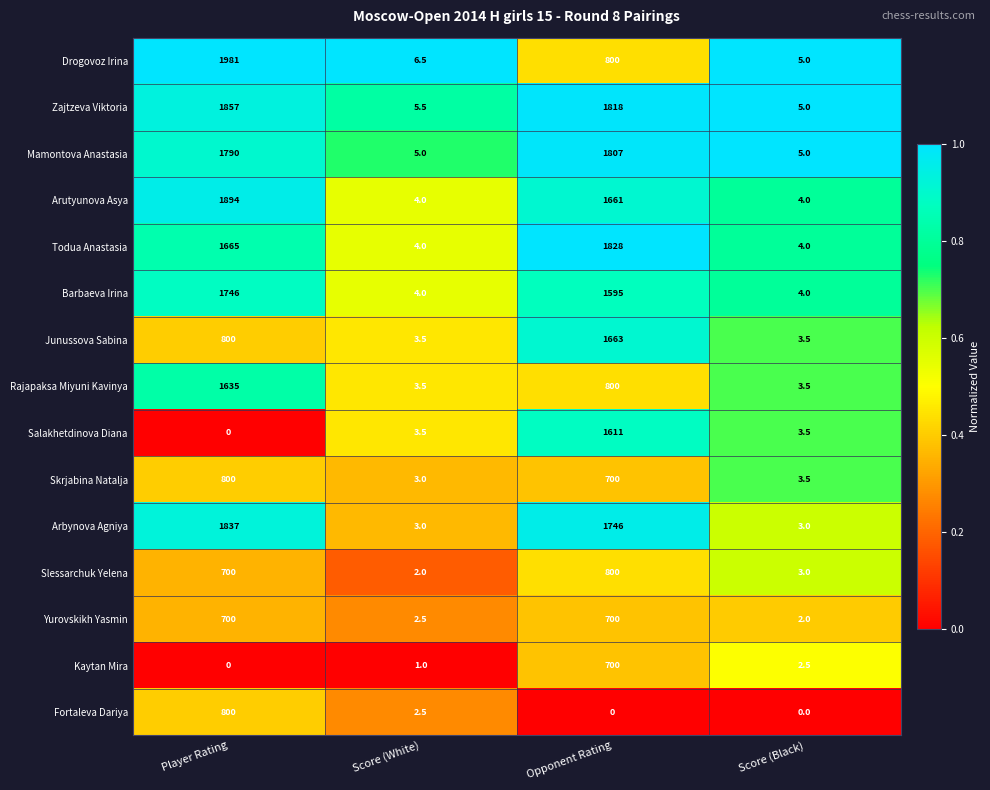

Which label corresponds to the largest value in the chart?

Player Rating